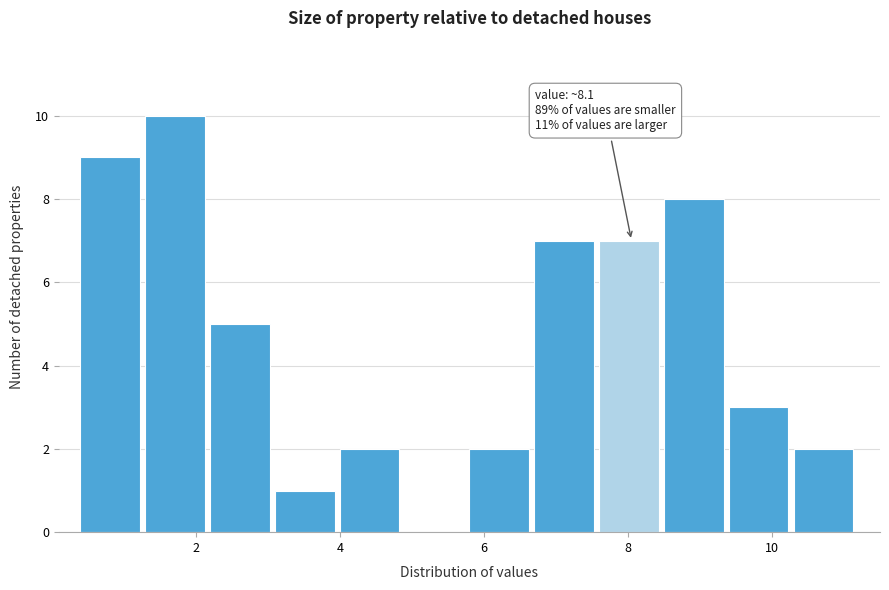

Which range on the x-axis has the tallest bar?

1.3 to 2.2